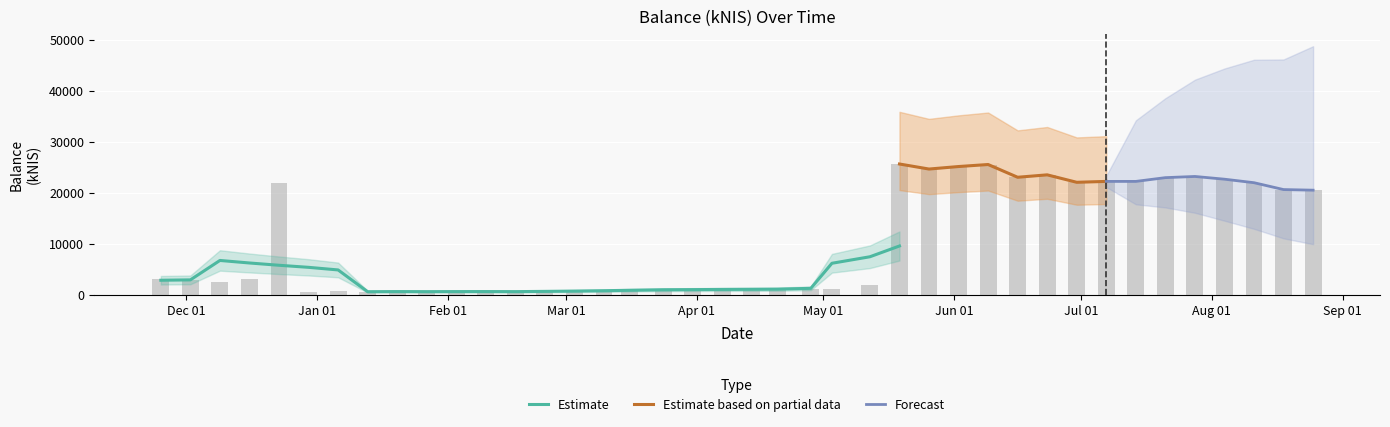

The chart shows a value of 504.7 at 2022-01-13. True or false?

True